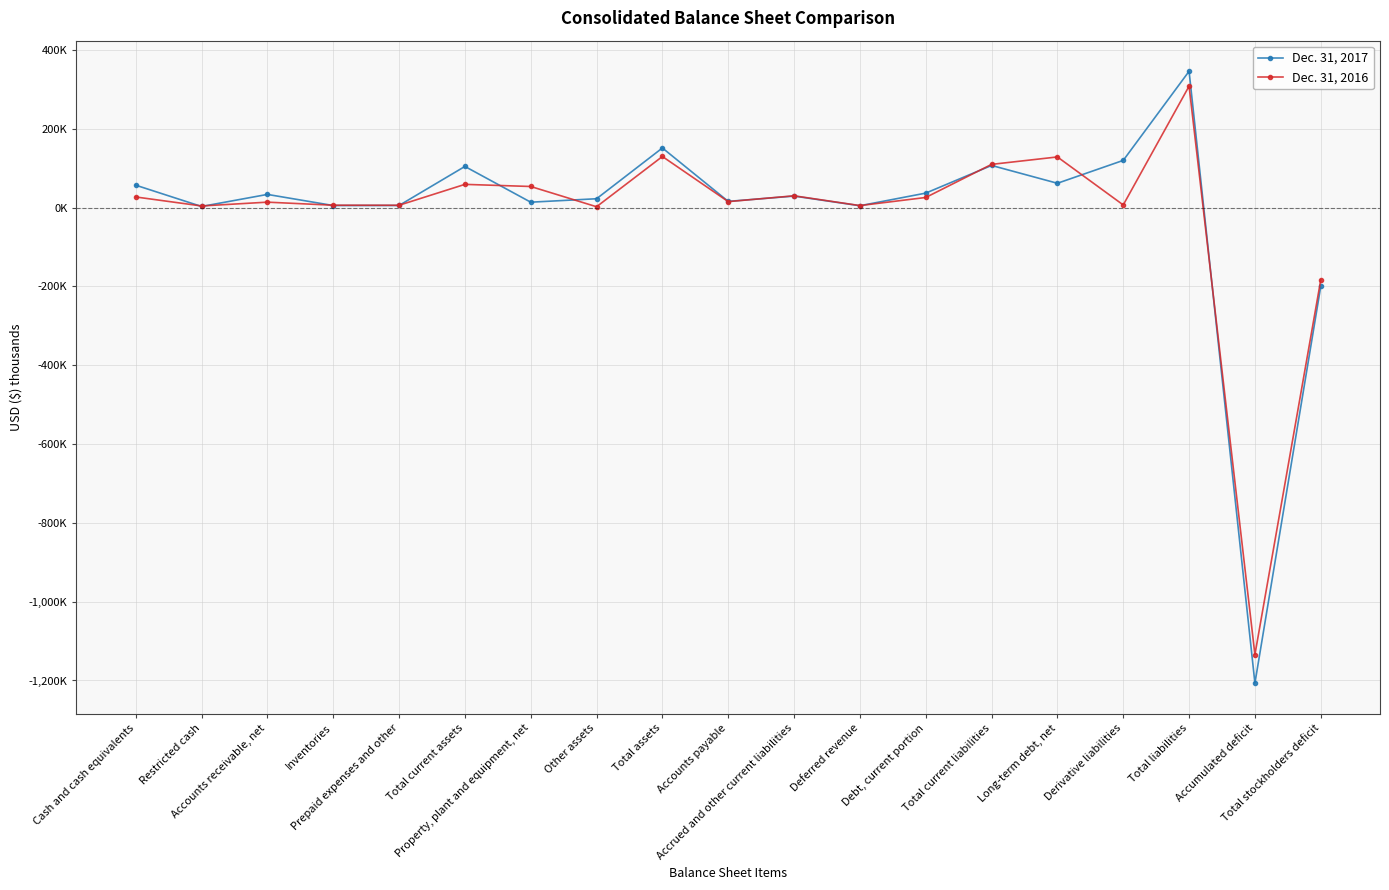

In Dec. 31, 2016, how many points are lower than both neighbors (excluding endpoints)?

7